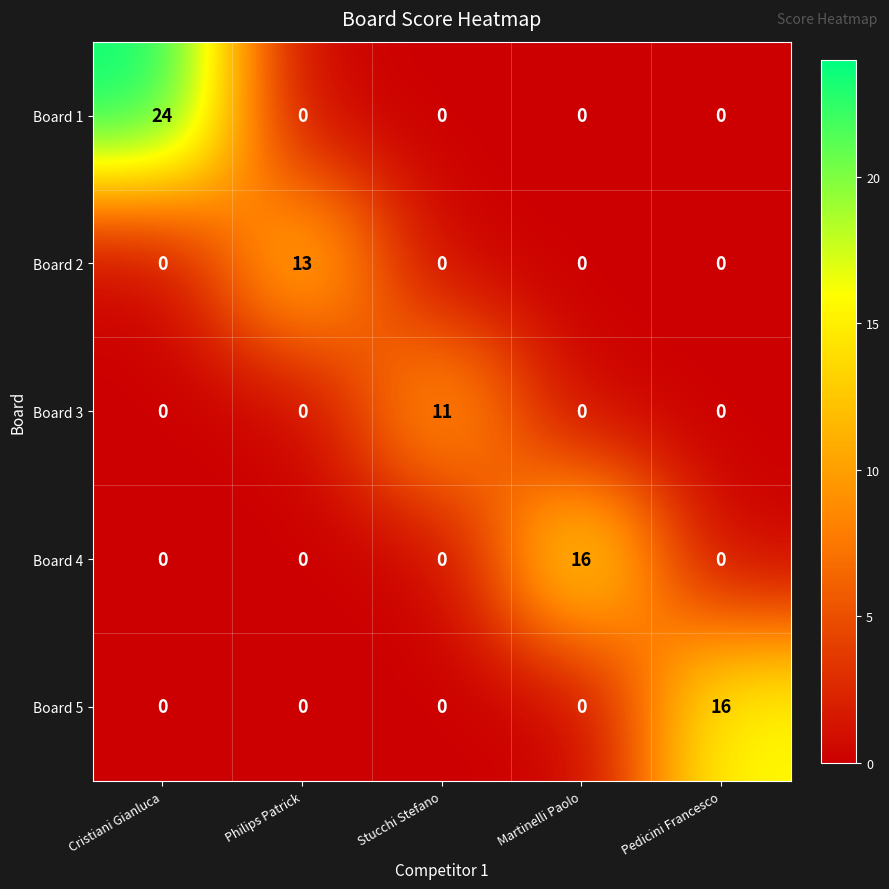

What is the total value across all series at Philips Patrick?

13